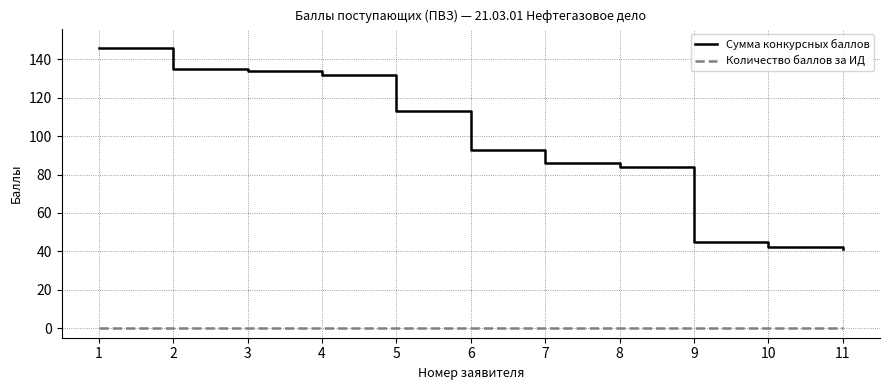

What are all the series names shown in the legend?

Сумма конкурсных баллов, Количество баллов за ИД